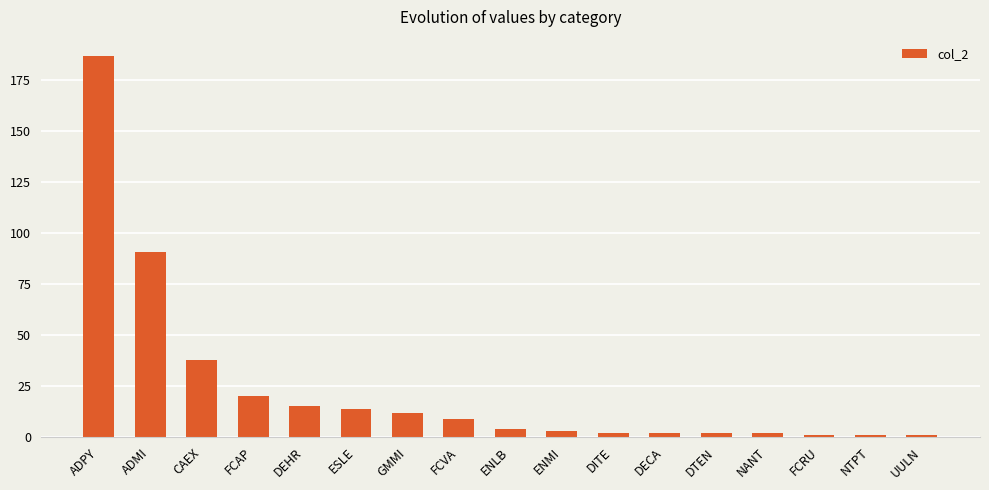

What is the change in value from ADMI to GMMI?

-79